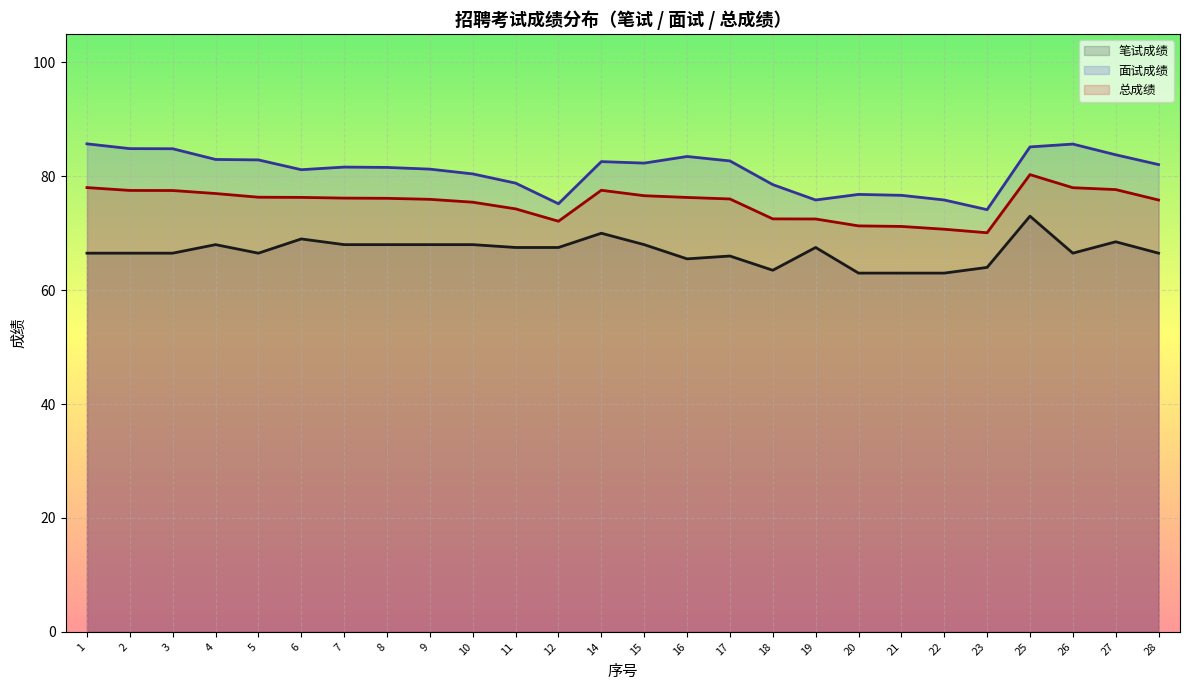

Is the value of 面试成绩 at 9 greater than the value of 笔试成绩 at 8?

Yes